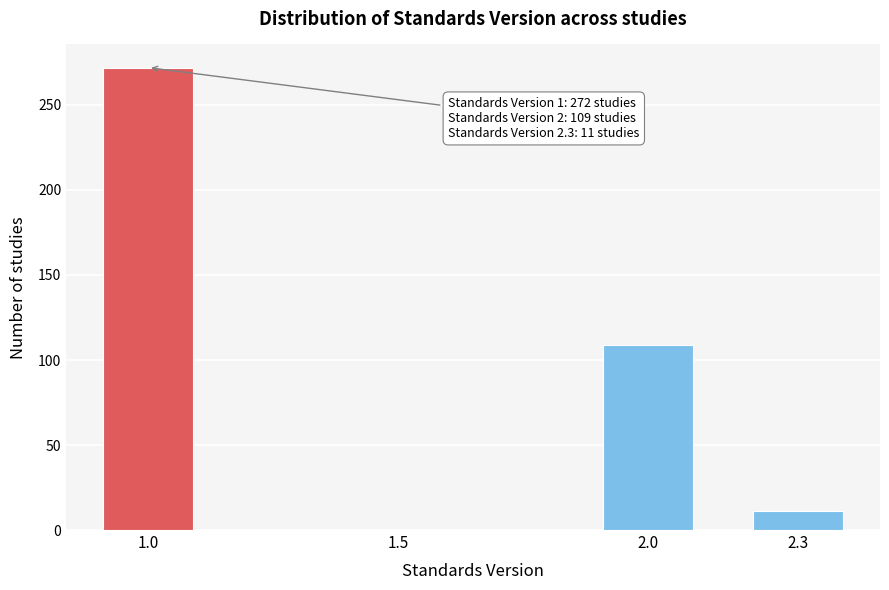

Reading left to right, extract all data points from this chart.

1.0=272	1.5=0	2.0=109	2.3=11